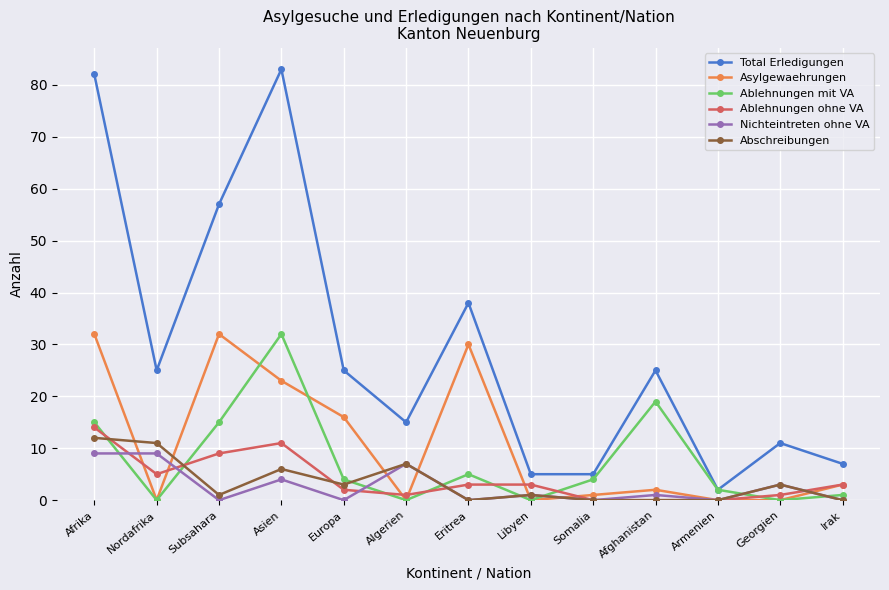

True or false: Nichteintreten ohne VA has more than 2 interior local peaks.

True